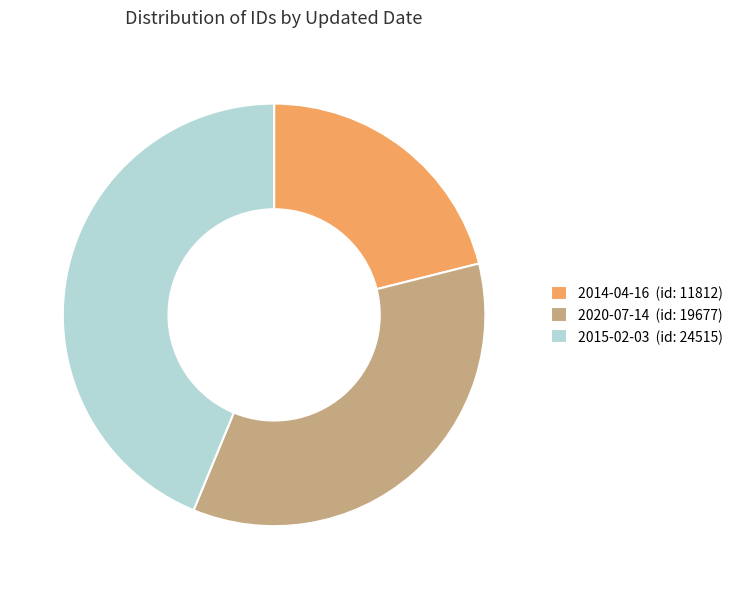

Do 2015-02-03 (id: 24515) and 2014-04-16 (id: 11812) together represent more than half of the pie?

Yes